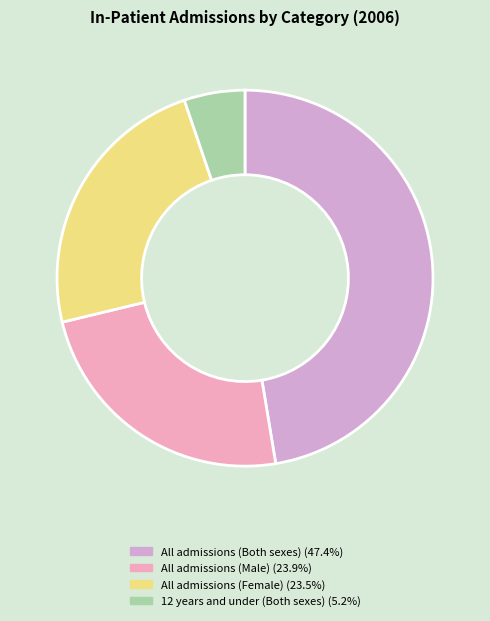

True or false: 12 years and under (Both sexes) accounts for 19% of the total.

False